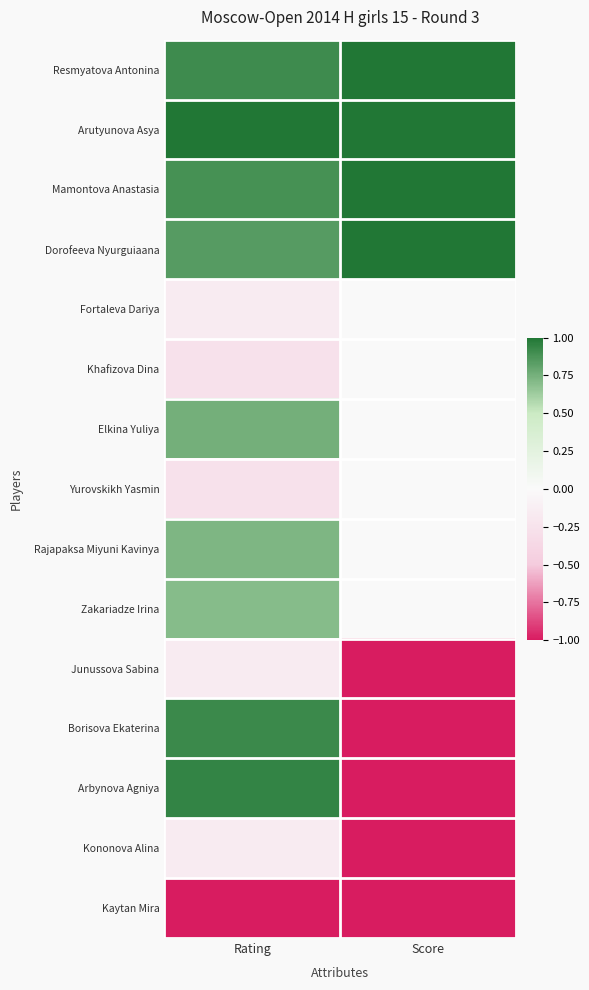

Reading left to right, transcribe all the data shown in this chart.

Resmyatova Antonina: Rating=0.9	Score=1.0
Arutyunova Asya: Rating=1.0	Score=1.0
Mamontova Anastasia: Rating=0.9	Score=1.0
Dorofeeva Nyurguiaana: Rating=0.8	Score=1.0
Fortaleva Dariya: Rating=-0.2	Score=0.0
Khafizova Dina: Rating=-0.3	Score=0.0
Elkina Yuliya: Rating=0.8	Score=0.0
Yurovskikh Yasmin: Rating=-0.3	Score=0.0
Rajapaksa Miyuni Kavinya: Rating=0.7	Score=0.0
Zakariadze Irina: Rating=0.7	Score=0.0
Junussova Sabina: Rating=-0.2	Score=-1.0
Borisova Ekaterina: Rating=0.9	Score=-1.0
Arbynova Agniya: Rating=0.9	Score=-1.0
Kononova Alina: Rating=-0.2	Score=-1.0
Kaytan Mira: Rating=-1.0	Score=-1.0